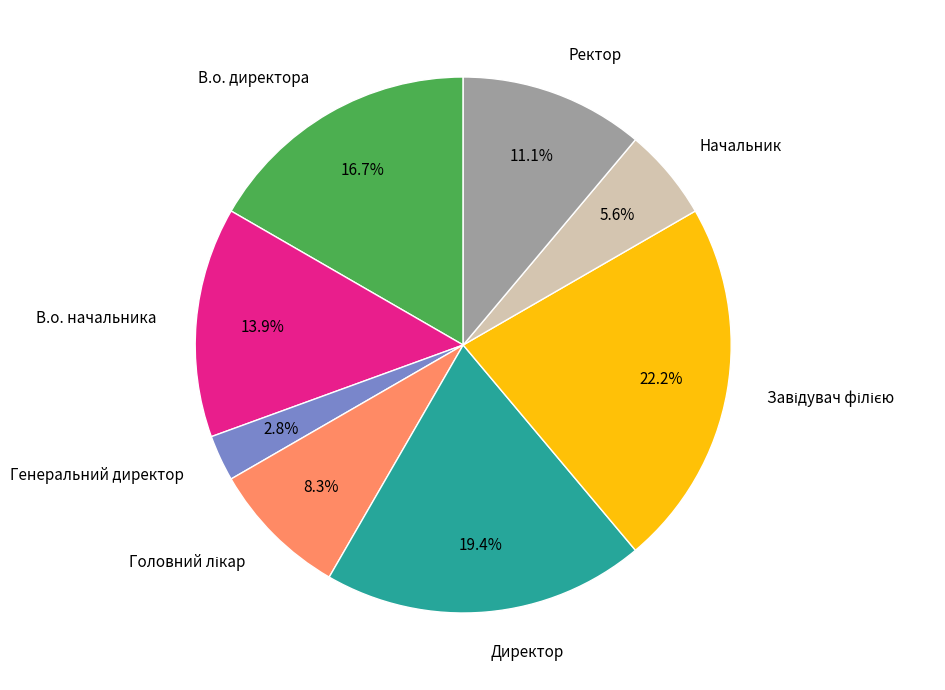

Is there a majority slice in this chart?

No